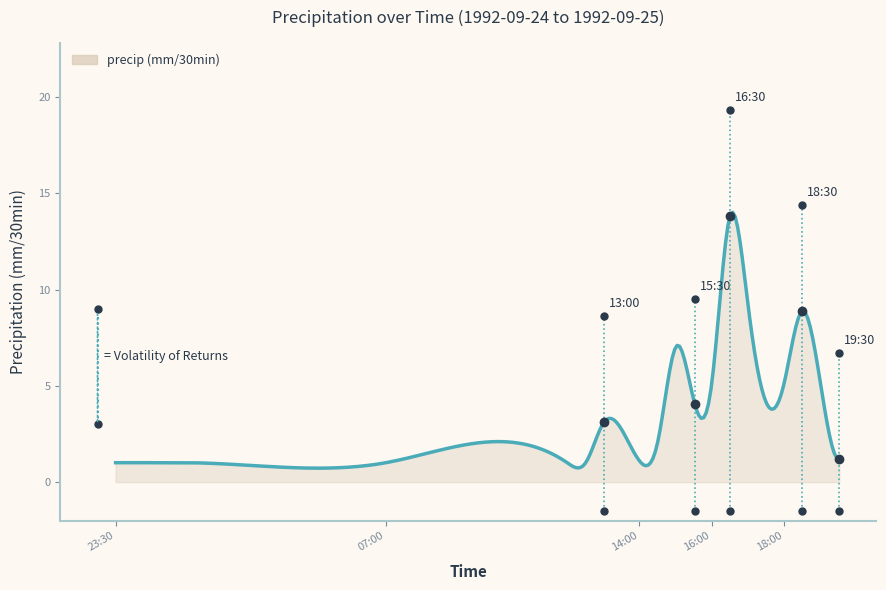

What is the smallest value displayed?

0.7